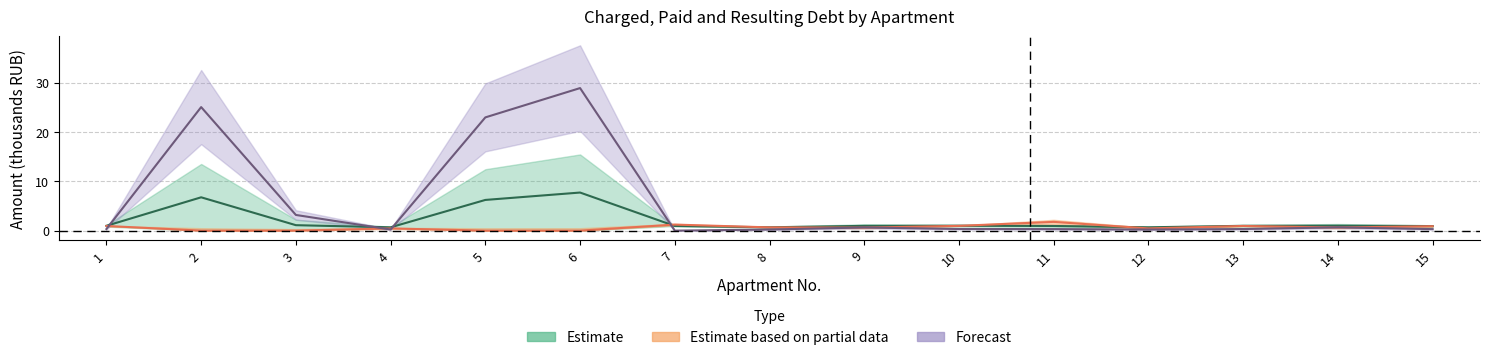

What is the highest value of the debt_end series?

28.9